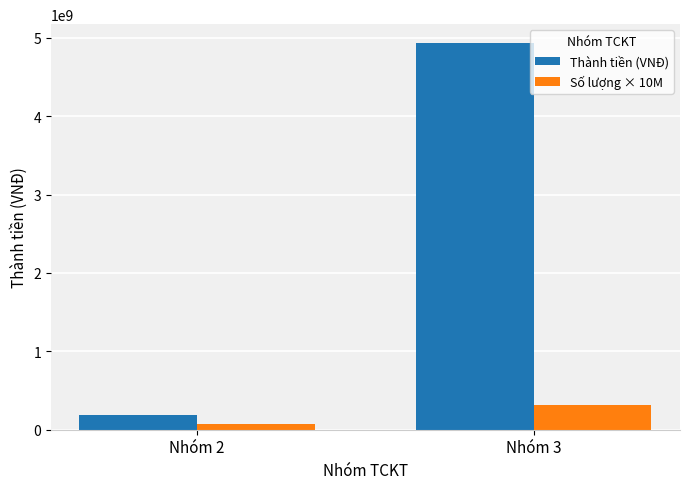

Rank the series by their average value, from highest to lowest.

Thành tiền (VNĐ), Số lượng × 10M